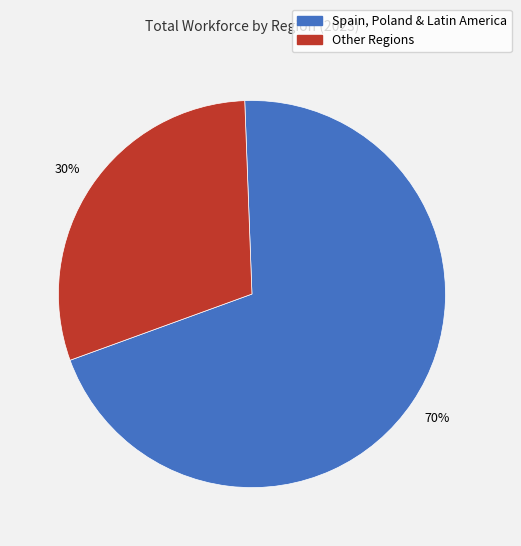

Count the number of slices in the pie.

2